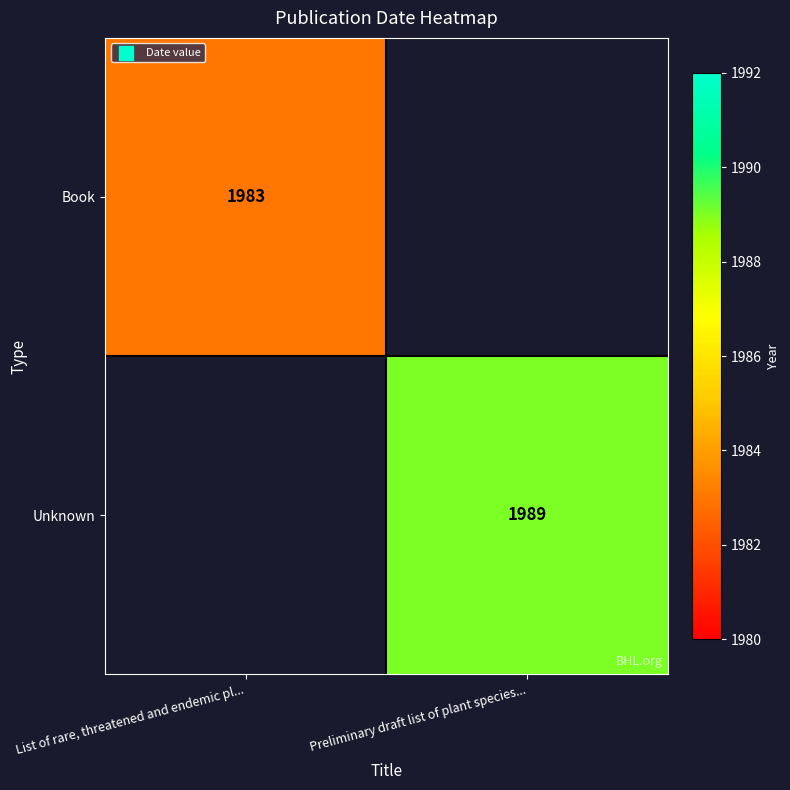

The value of Unknown at Preliminary draft list of plant species... is 792. True or false?

False